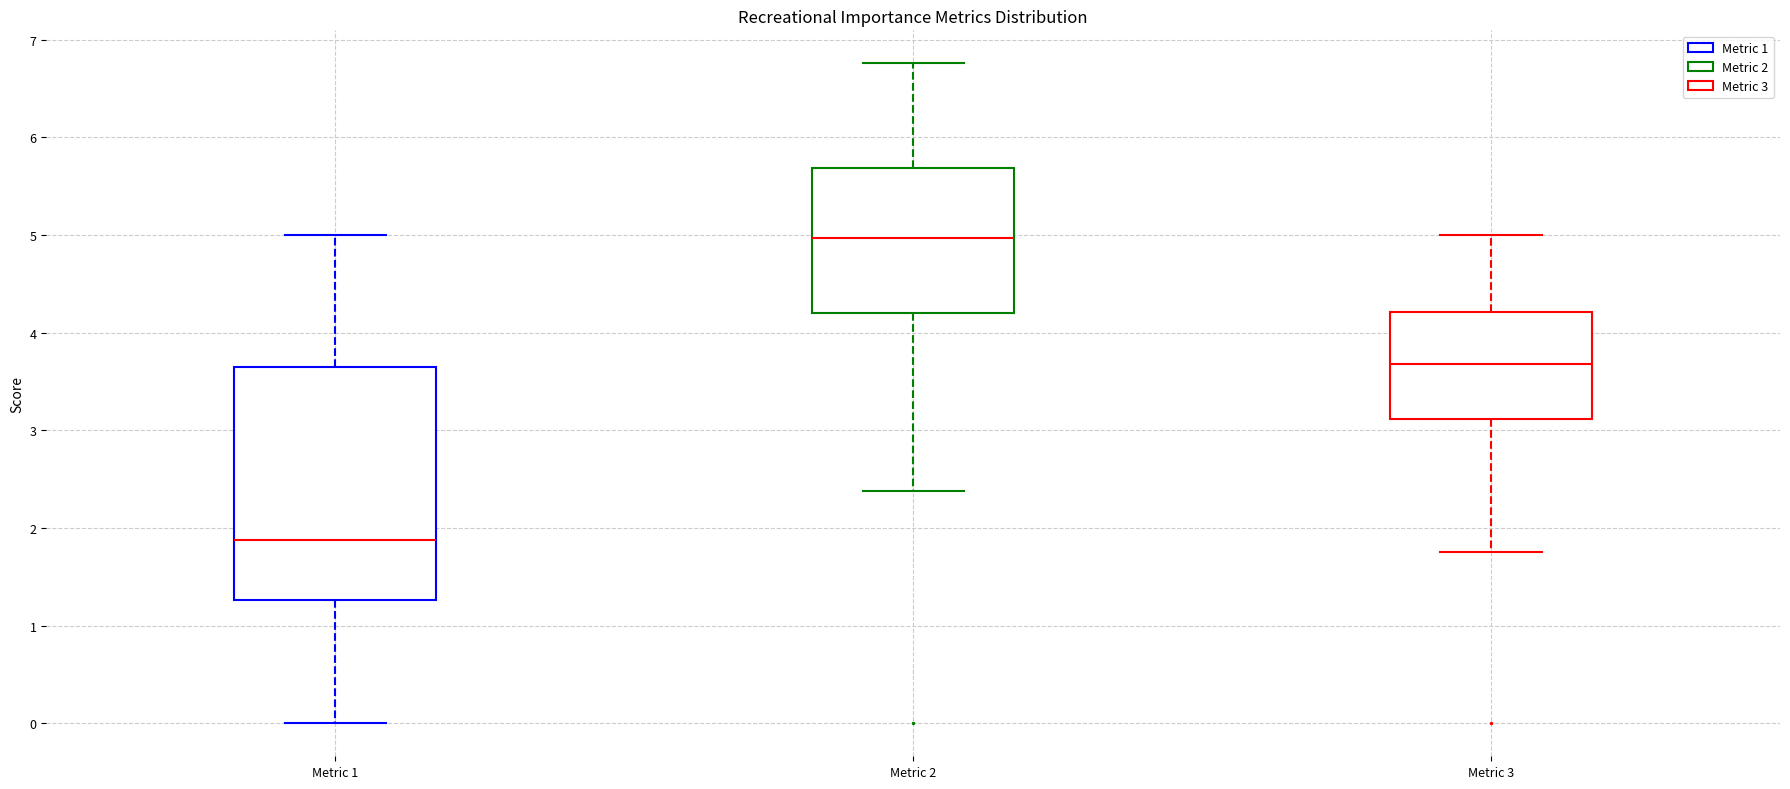

Where is the lower edge of the box for Metric 1 on the y-axis? The values are not printed on the chart, so give them approximately, as read against the axis.

1.3